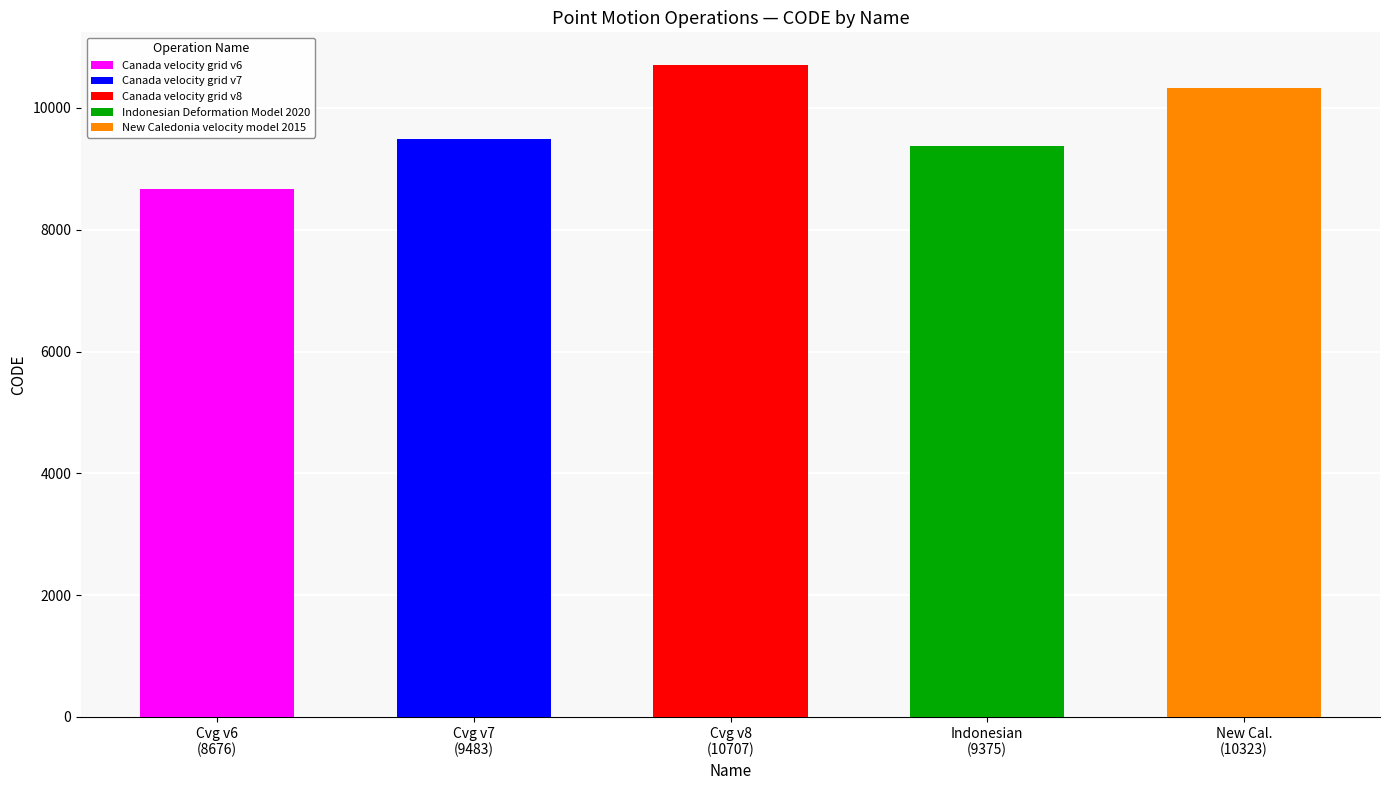

Is it true that the value at New Caledonia velocity model 2015 is 6670?

False